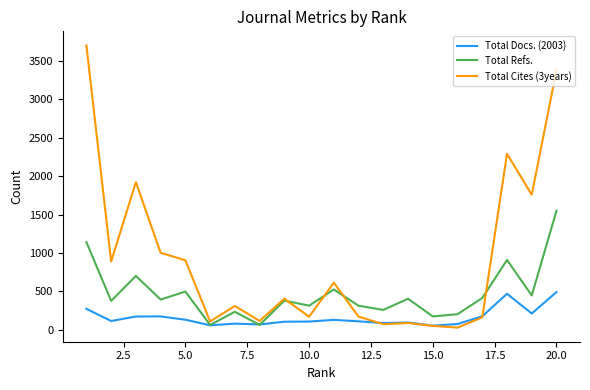

At how many categories does at least one series exceed 2745?

2